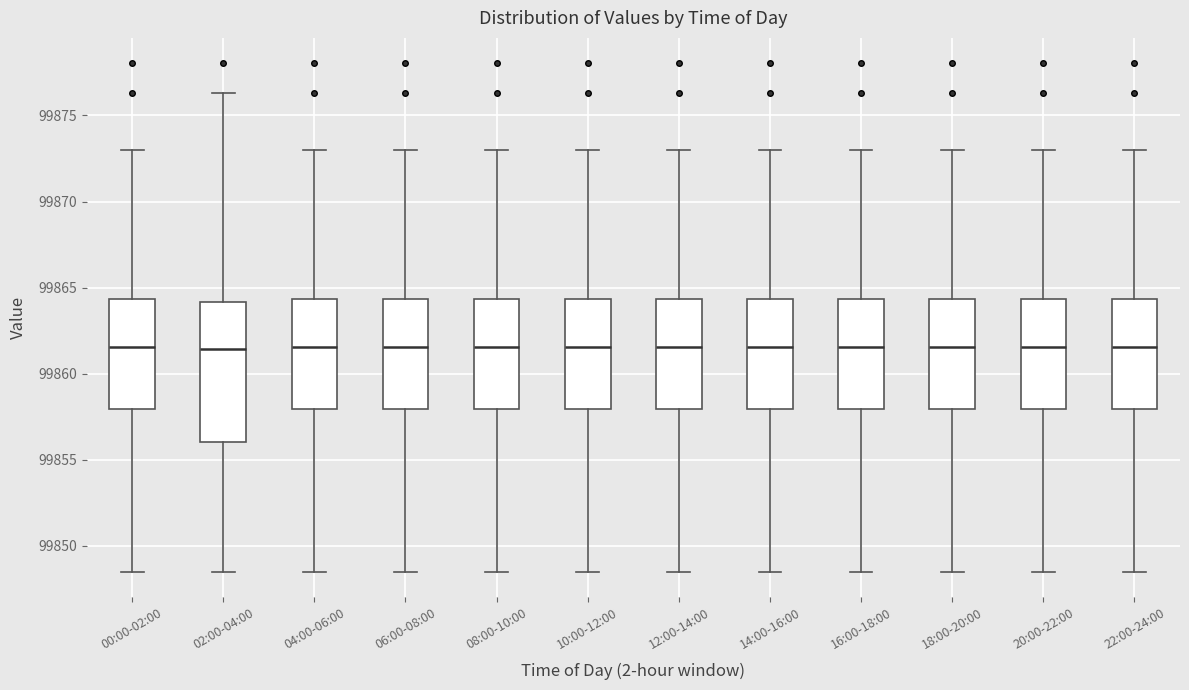

Comparing the boxes themselves (not the whiskers), which one is the tallest?

02:00-04:00